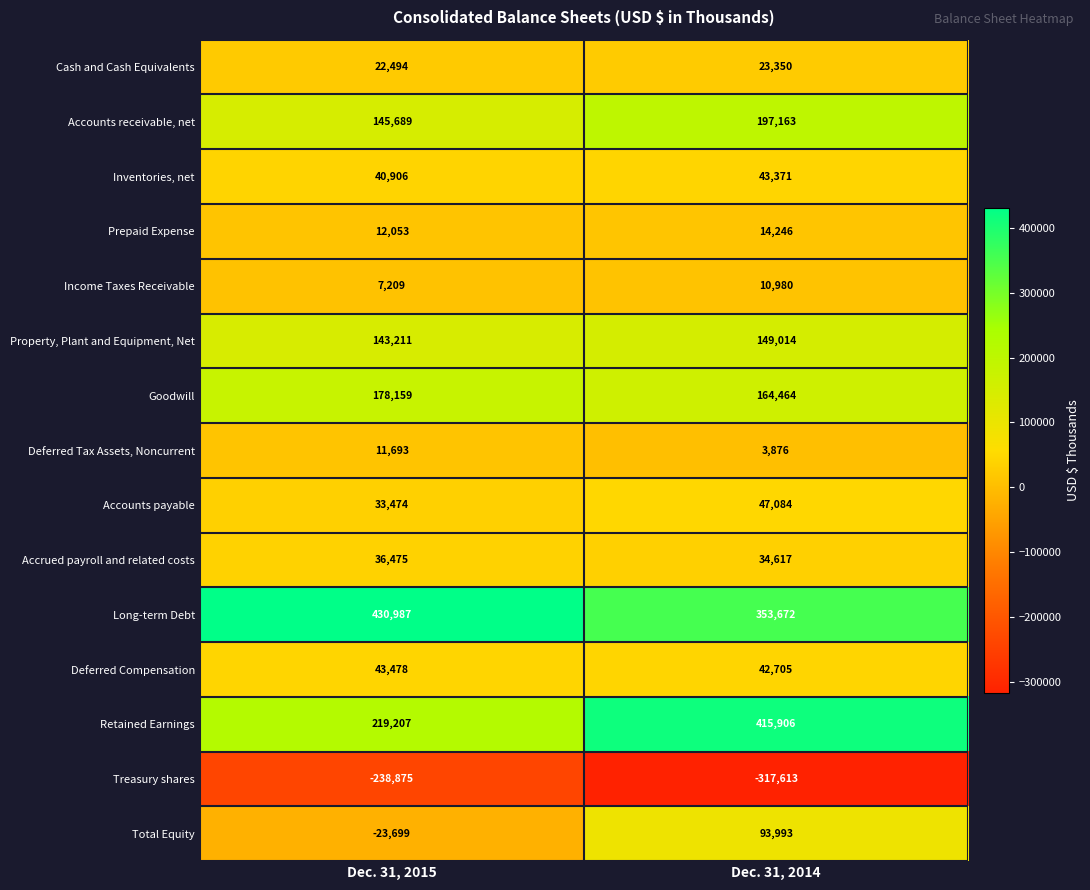

What is the maximum value for Accounts receivable, net?

197163